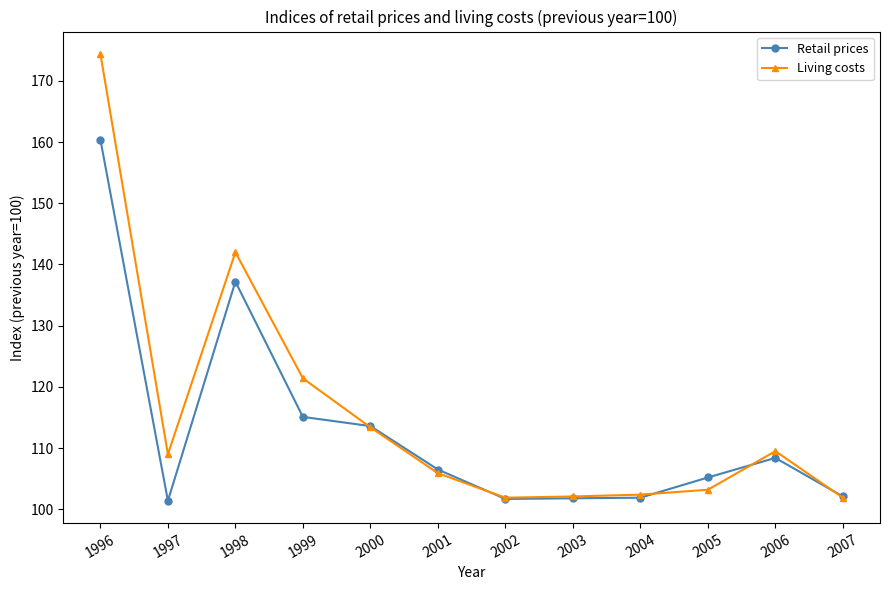

True or false: Retail prices has more than 1 points higher than both neighbors.

True